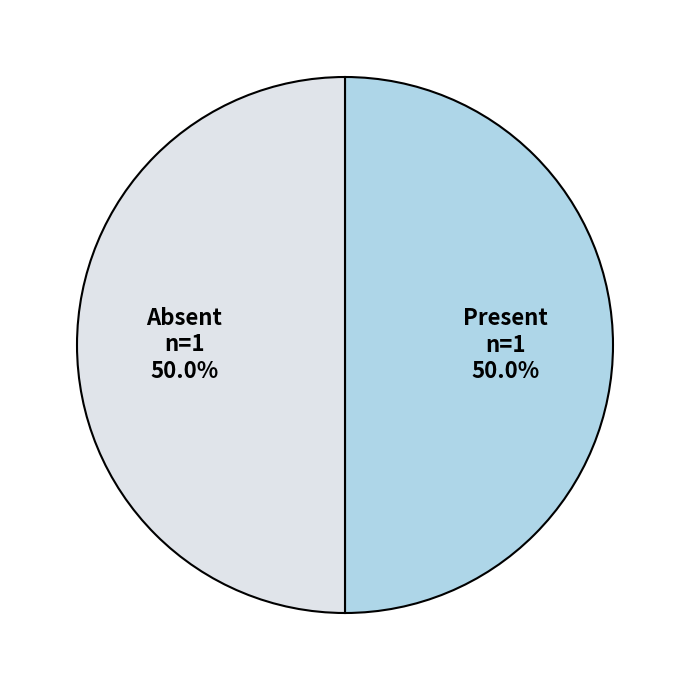

What percentage do Absent and Present together represent?

100.0%